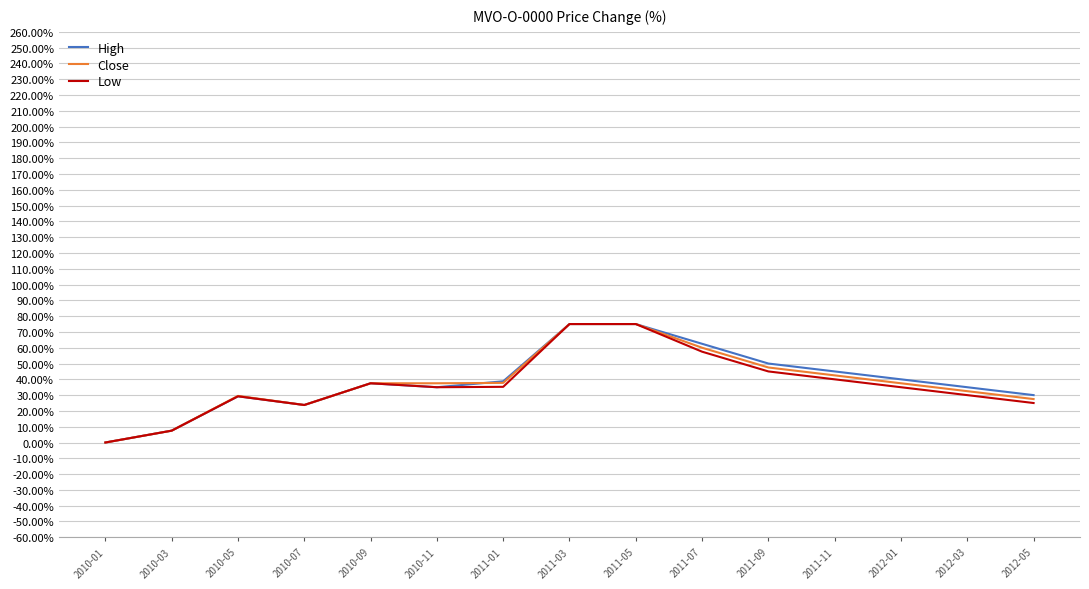

The value of Close at 2010-05 is 8.2. True or false?

False